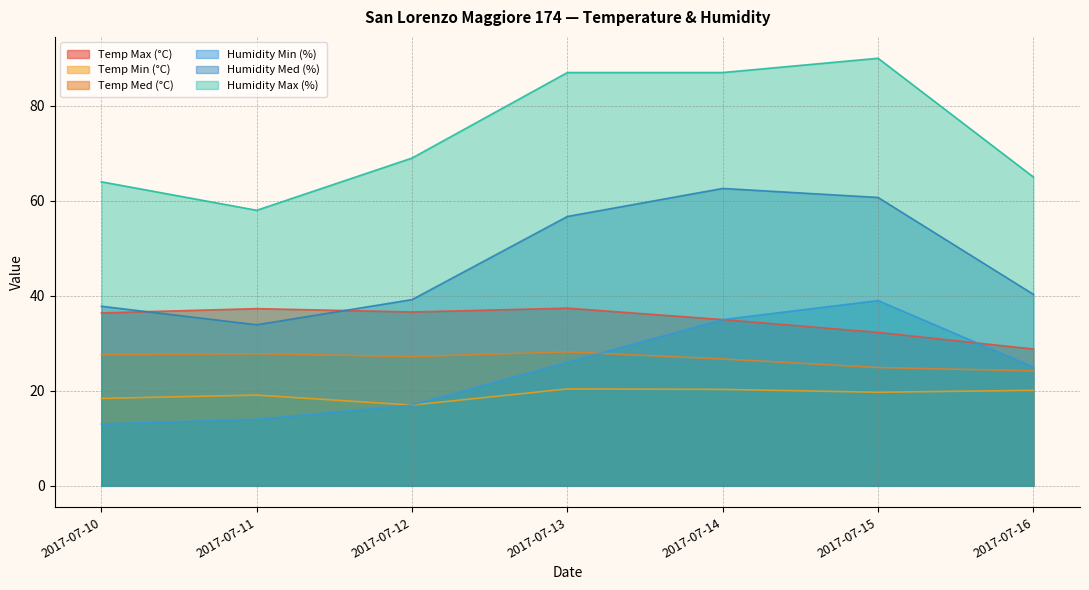

List the series in order of their peak value, lowest first.

Temp Min (°C), Temp Med (°C), Temp Max (°C), Humidity Min (%), Humidity Med (%), Humidity Max (%)